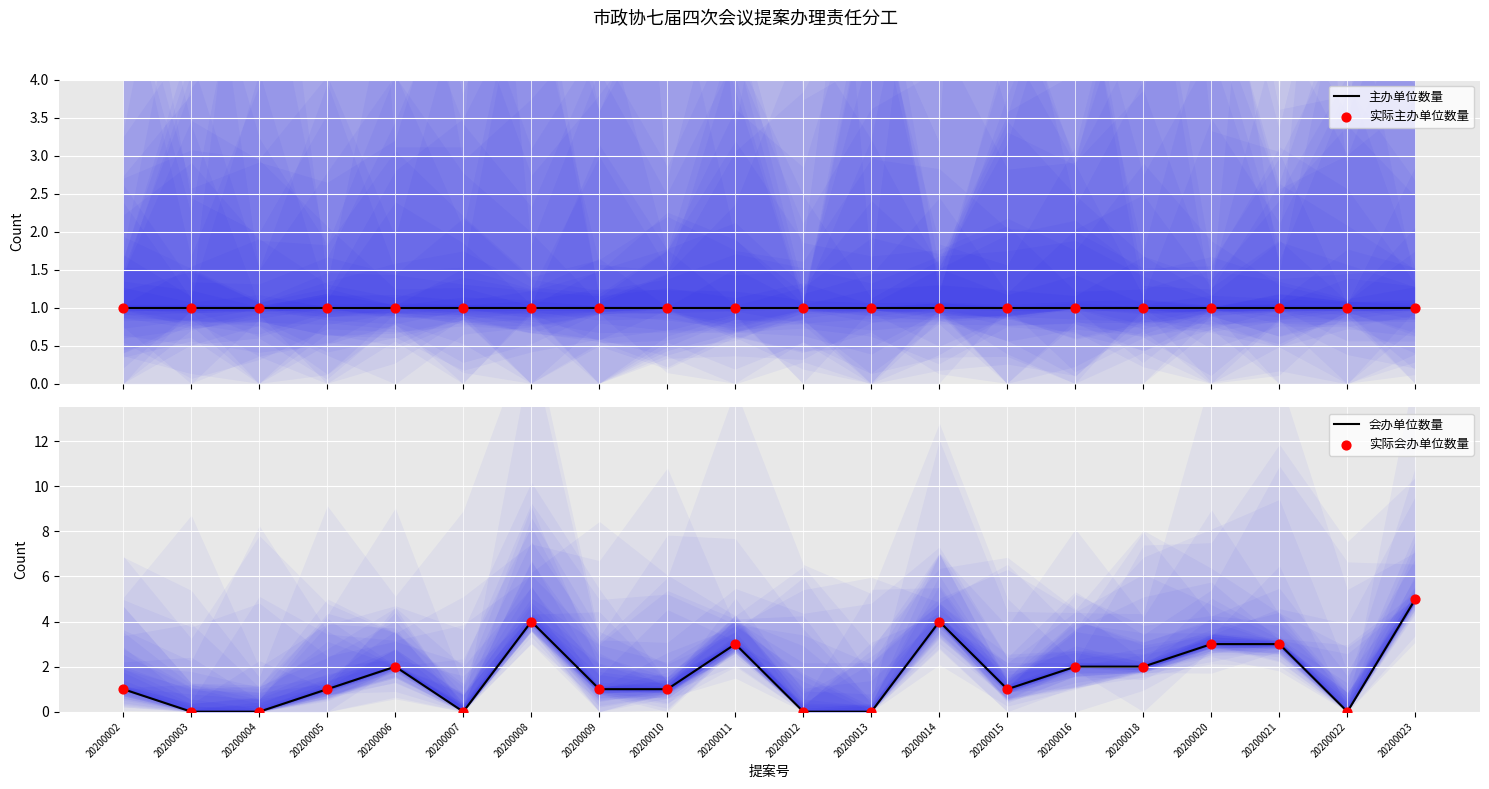

What are all the series names shown in the legend?

主办单位数量, 实际主办单位数量, 会办单位数量, 实际会办单位数量